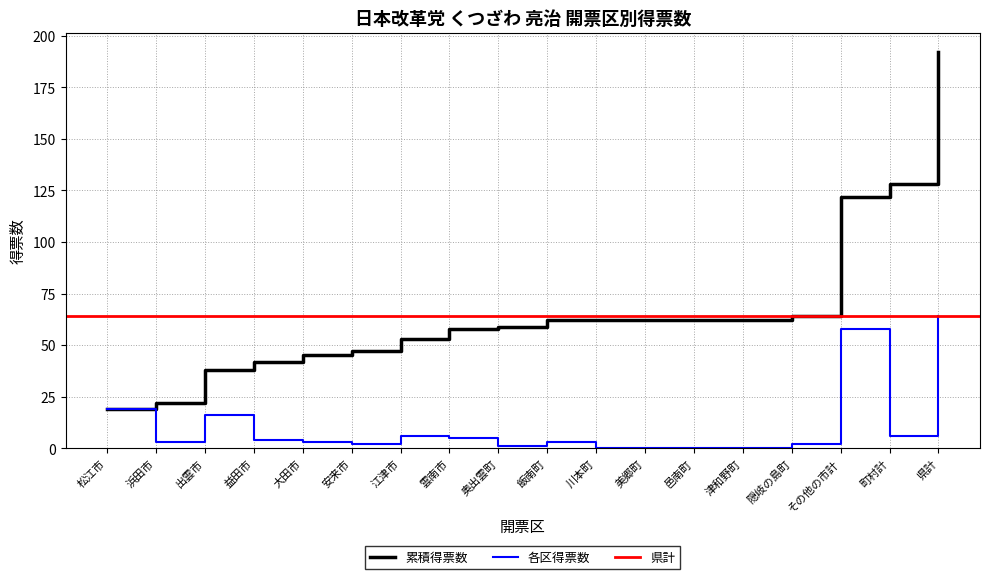

Count the number of values greater than 3.

8